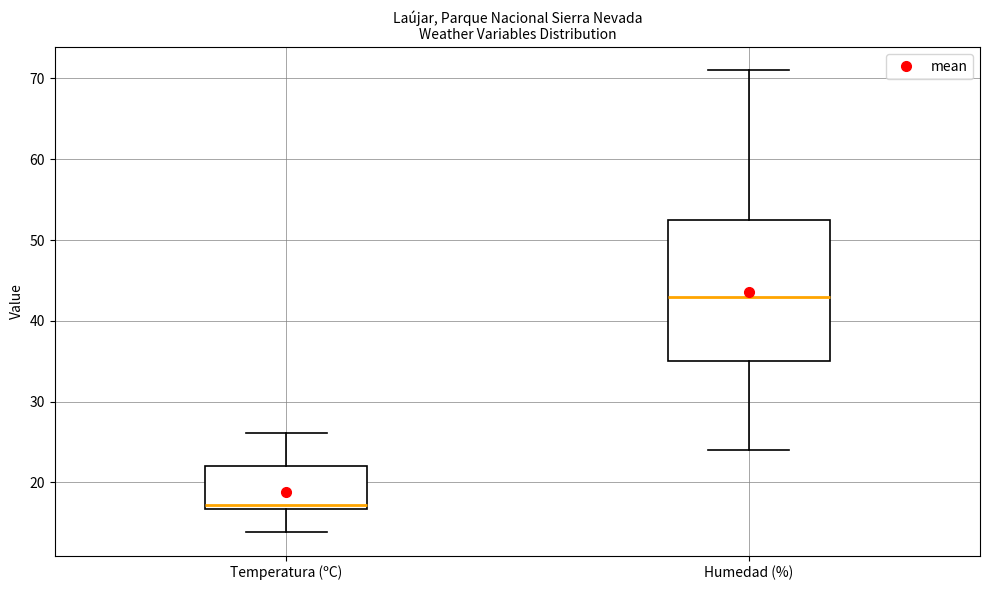

Where is the lower edge of the box for Temperatura (ºC) on the y-axis? The values are not printed on the chart, so give them approximately, as read against the axis.

17